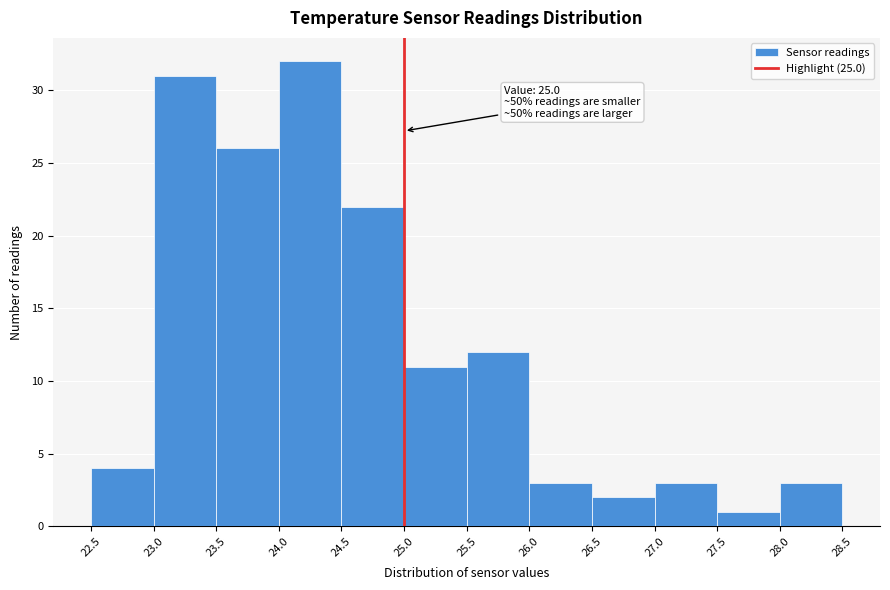

Which range on the x-axis has the tallest bar?

24.0 to 24.5